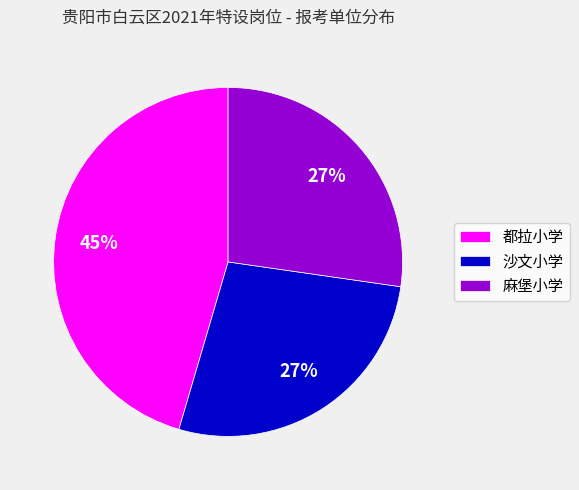

How many slices are in this pie chart?

3